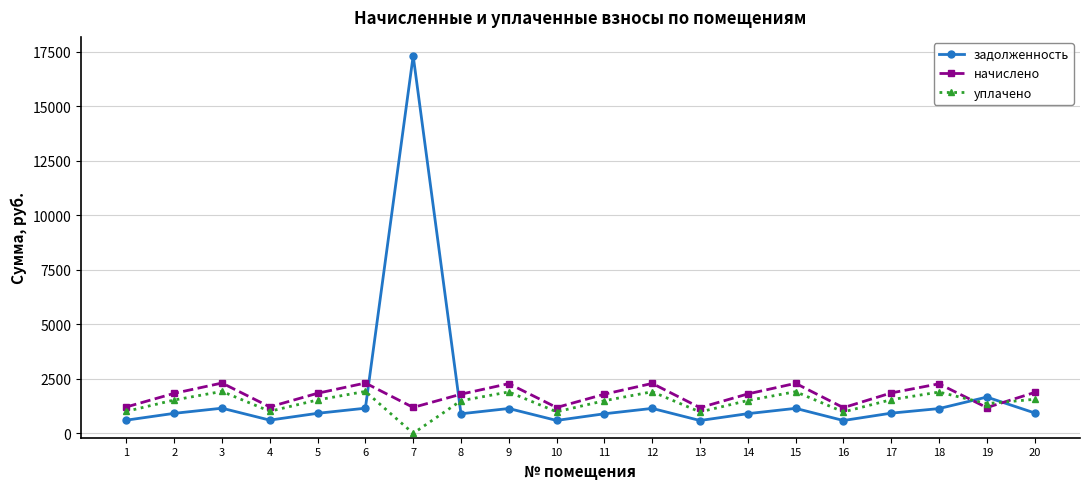

What are all the series names shown in the legend?

задолженность, начислено, уплачено